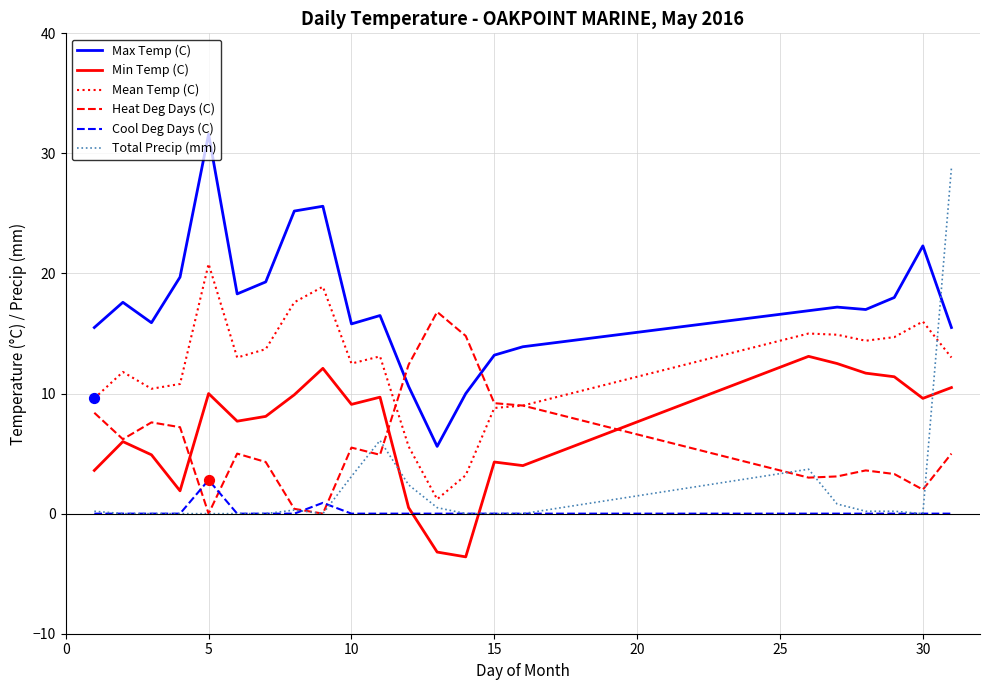

Which series has the largest total across all categories?

Max Temp (C)